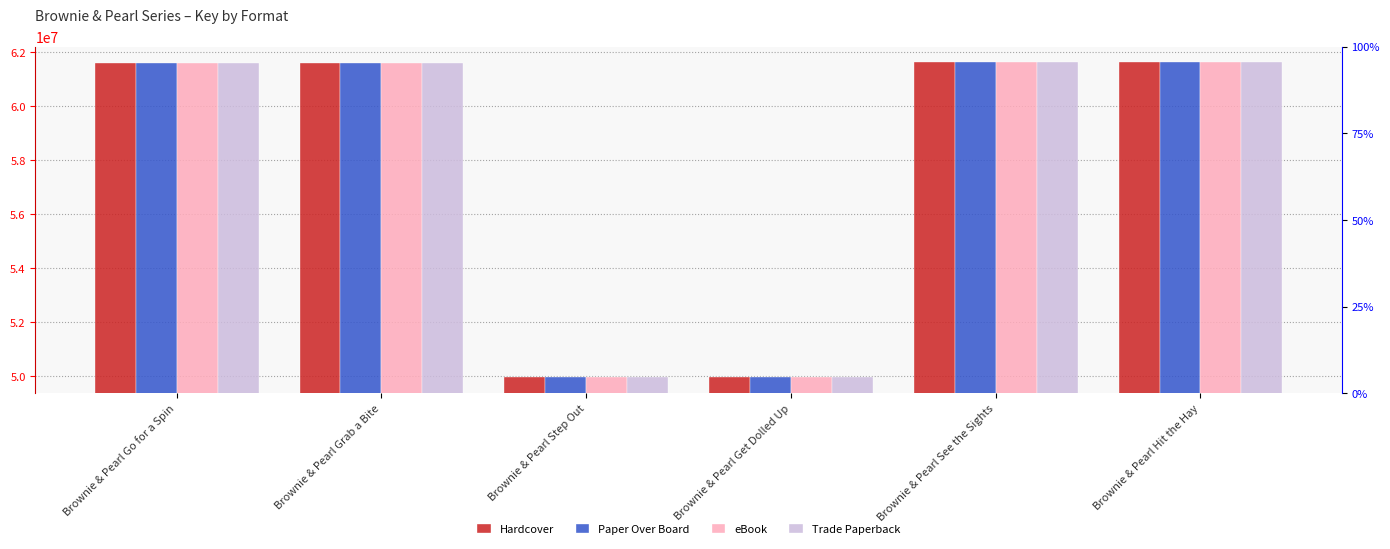

How many distinct data groups are displayed?

4